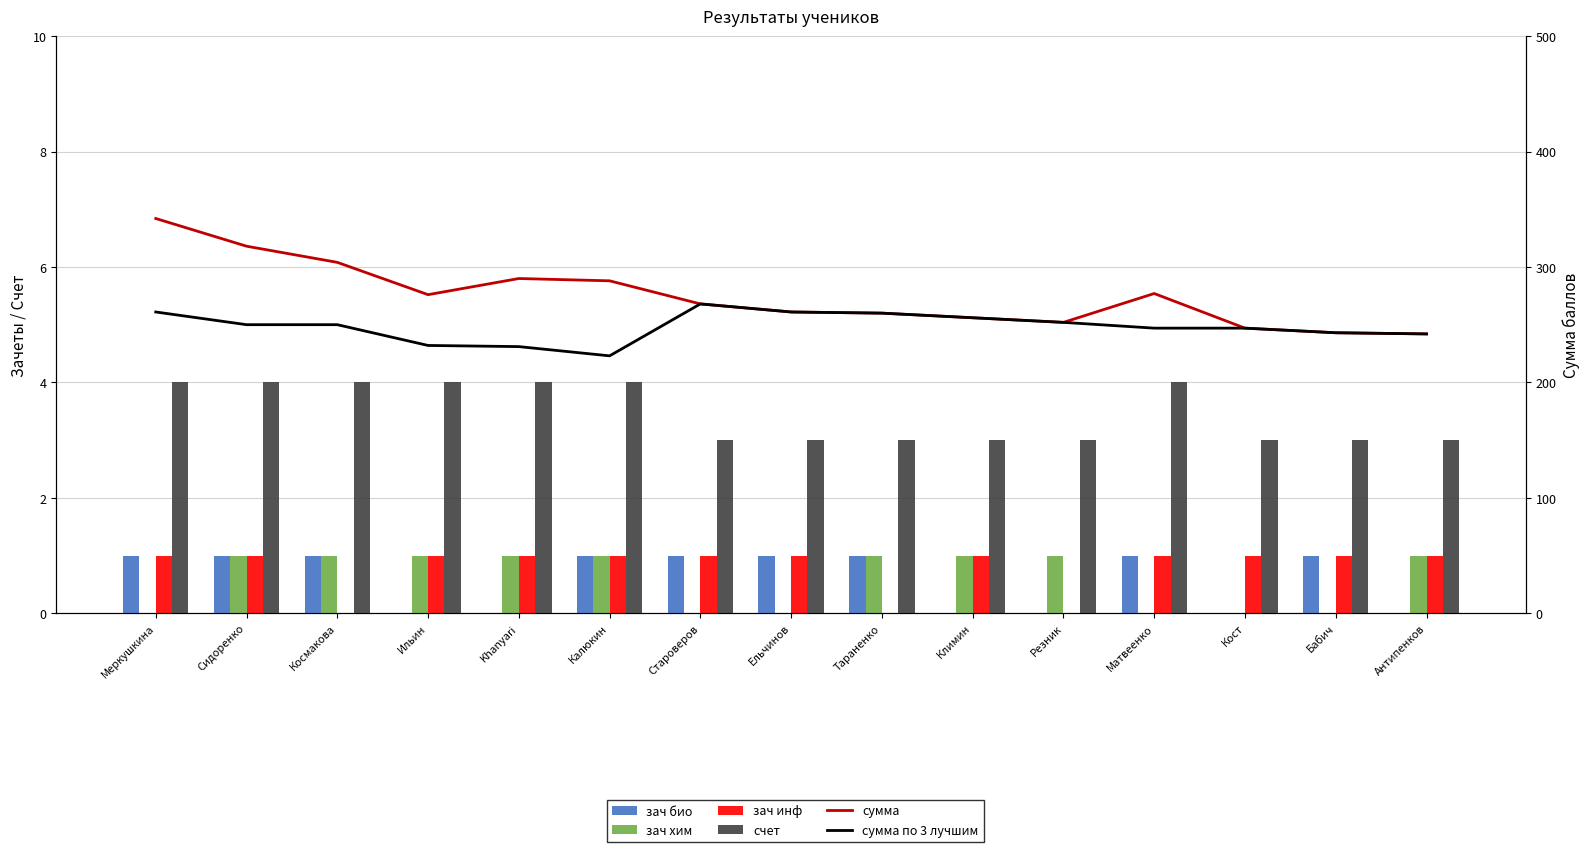

What is the approximate value of зач инф at Ельчинов?

1